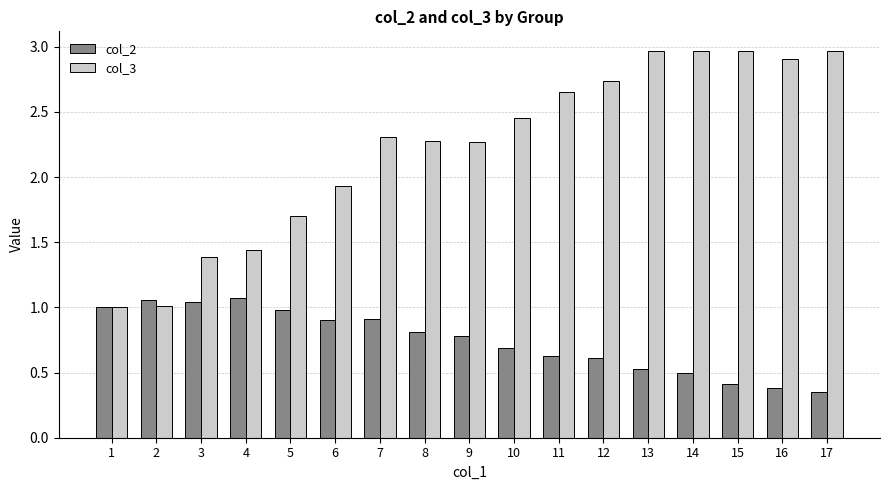

List the series in order of their overall mean, highest first.

col_3, col_2